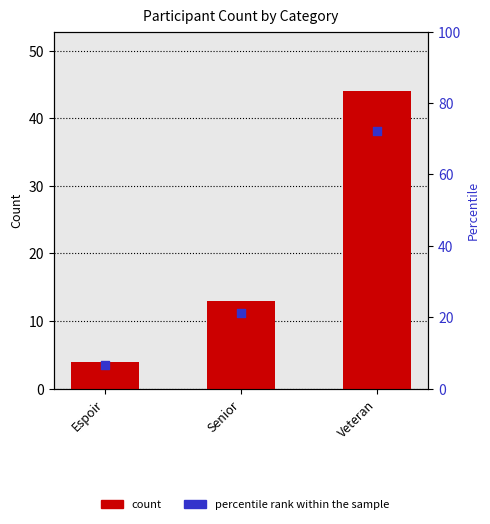

Which series contains the highest Y value?

percentile rank within the sample